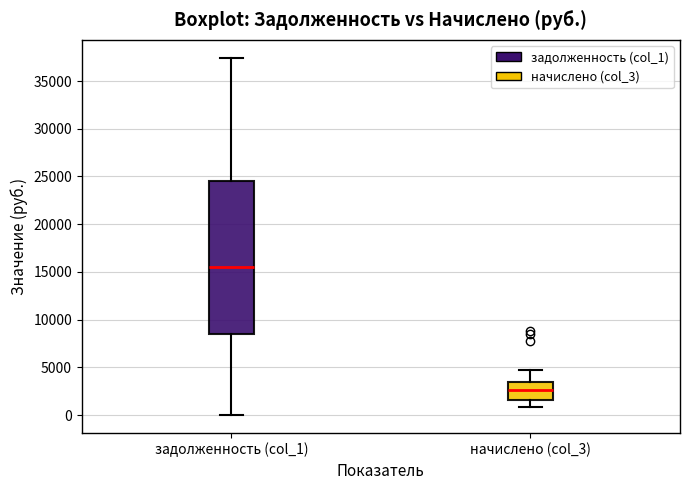

Comparing the boxes themselves (not the whiskers), which one is the tallest?

задолженность (col_1)